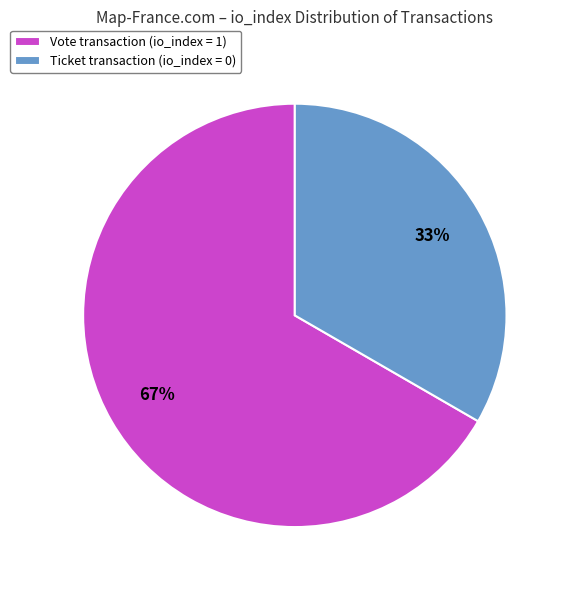

Rank the categories by value from highest to lowest.

Vote transaction (io_index = 1), Ticket transaction (io_index = 0)